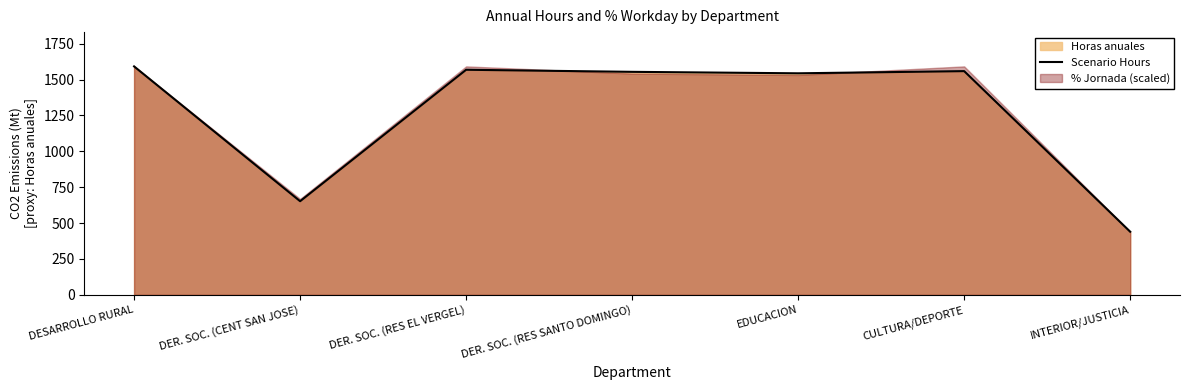

What is the label of the 1st point from the left?

DESARROLLO RURAL